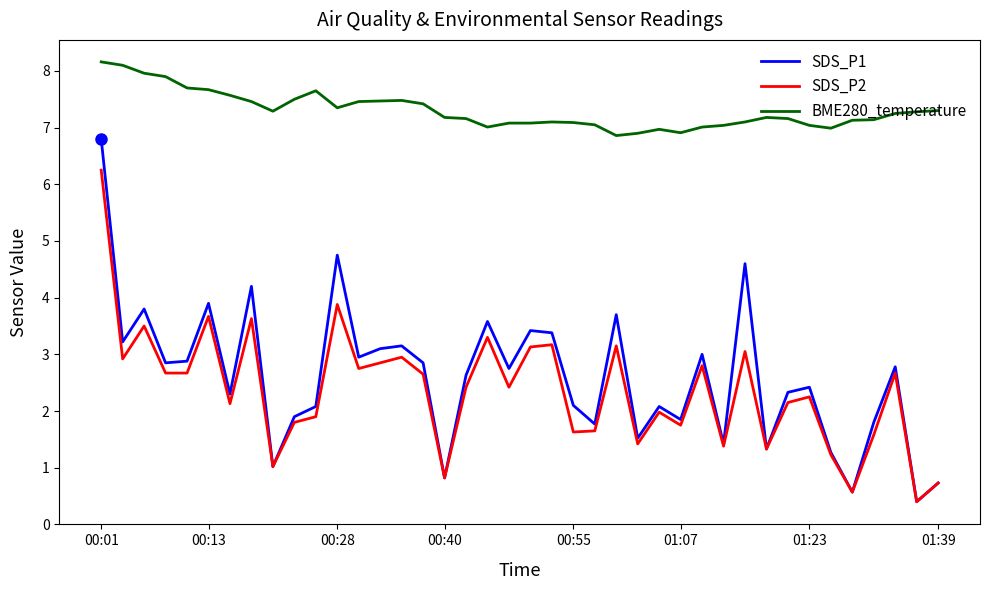

Which series has the widest spread of values?

SDS_P1